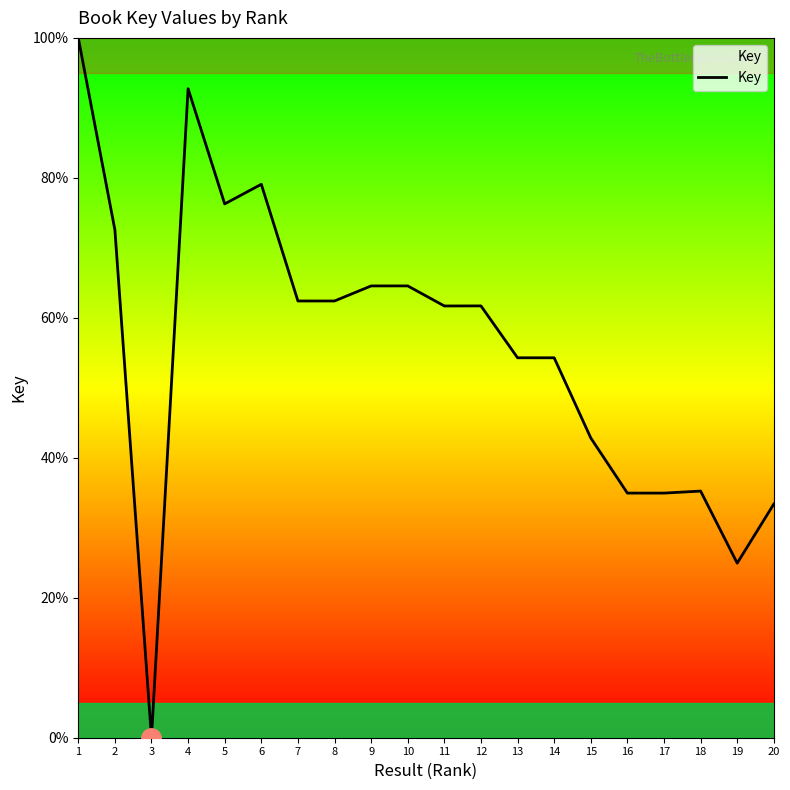

Which label corresponds to the largest value in the chart?

1